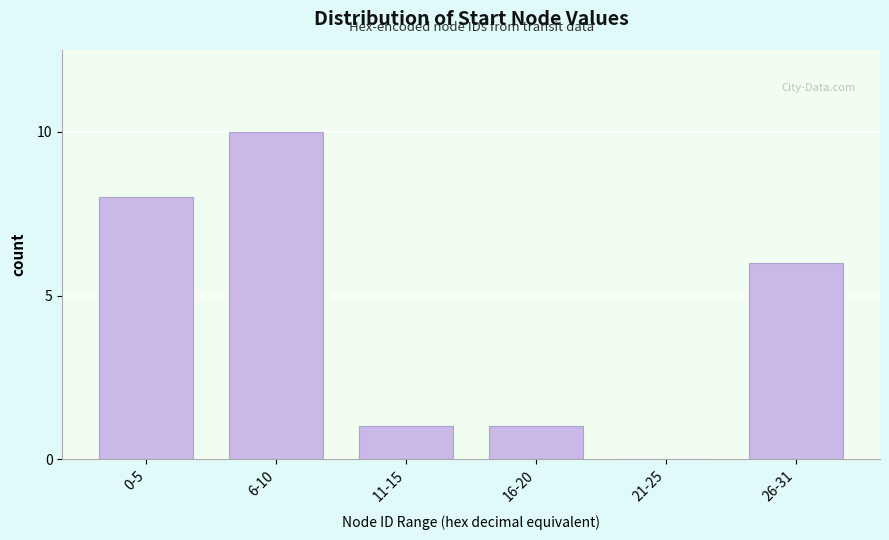

Reading left to right, list all the values displayed in this chart.

0-5=8	6-10=10	11-15=1	16-20=1	21-25=0	26-31=6